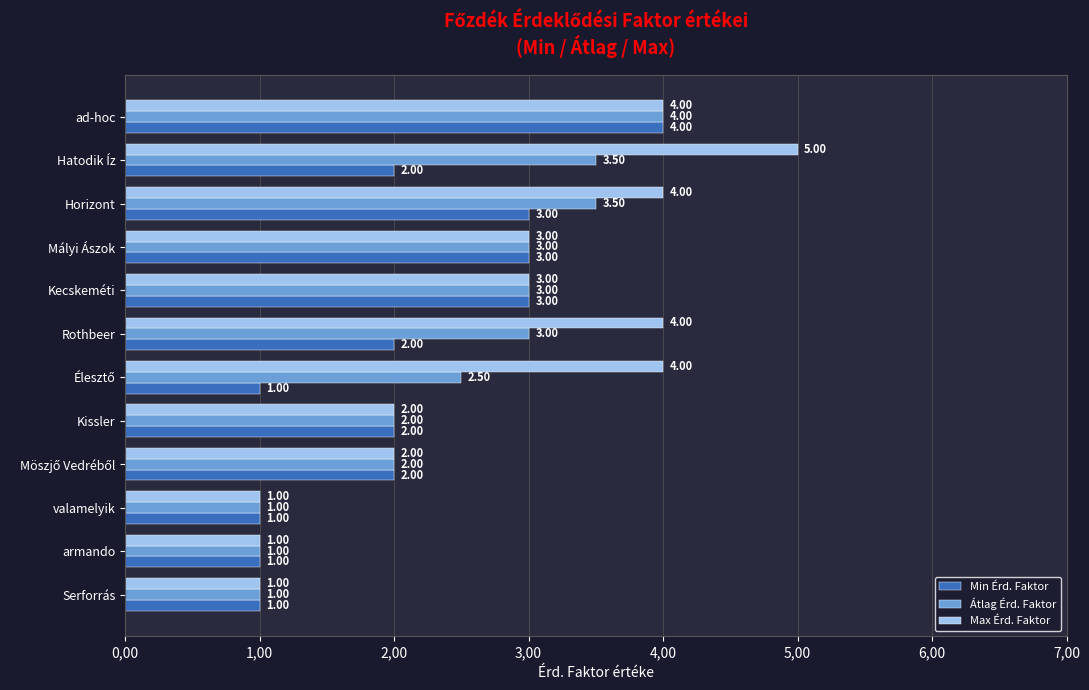

What are all the series names shown in the legend?

Min Érd. Faktor, Átlag Érd. Faktor, Max Érd. Faktor